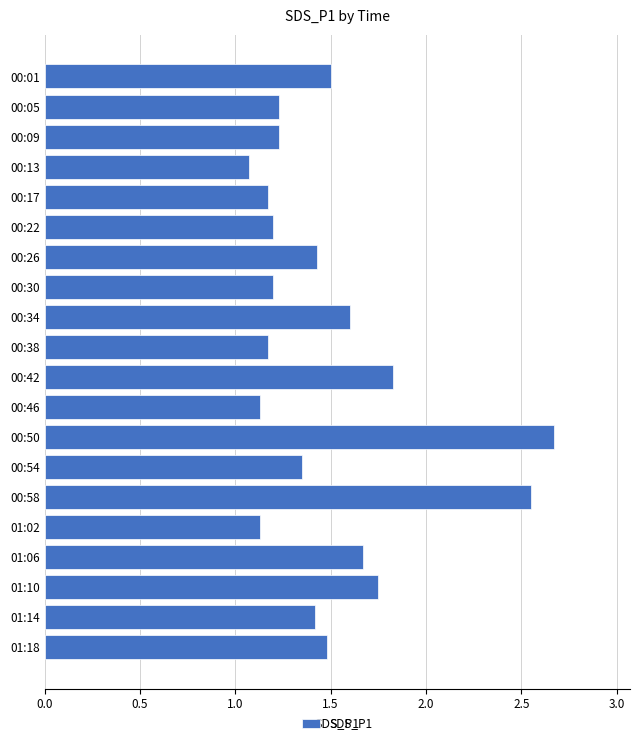

The value at 01:06 is 0.6. True or false?

False